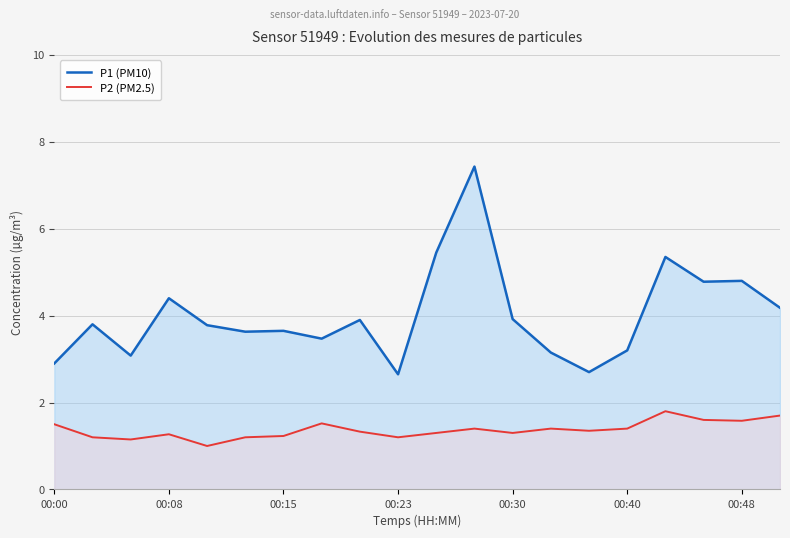

What is the difference between the second highest and minimum values in the P1 (PM10) series?

2.8